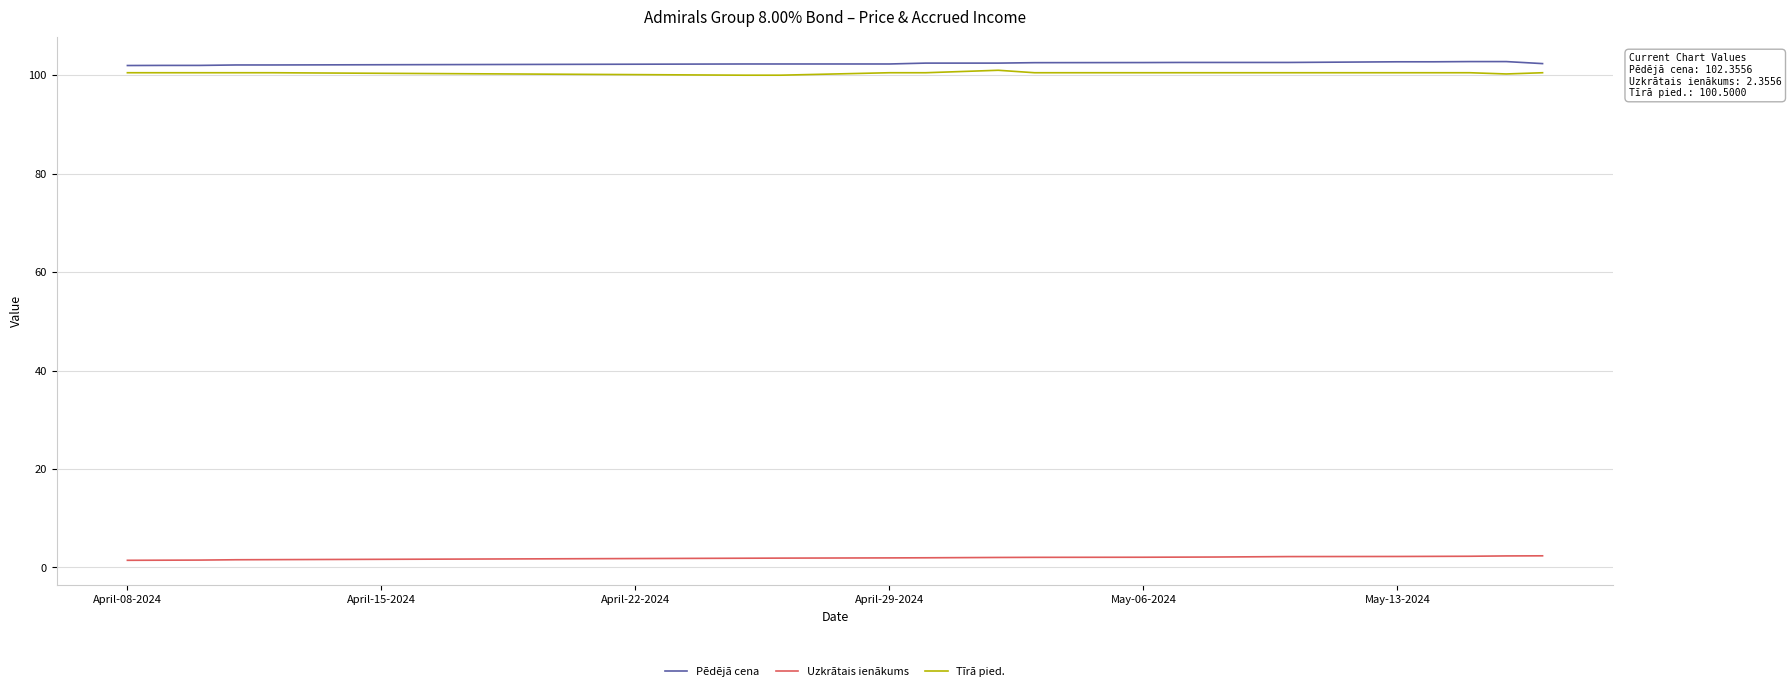

True or false: Tīrā pied. and Uzkrātais ienākums intersect in this chart.

False